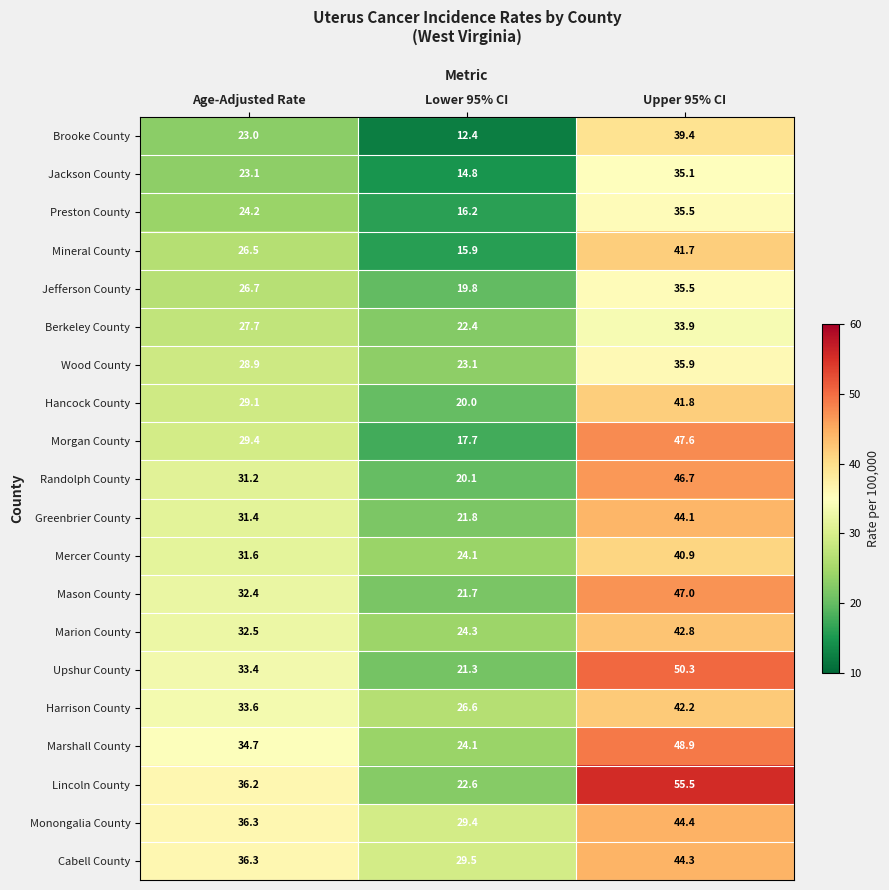

Which series changed the most between Lower 95% CI and Upper 95% CI?

Lincoln County